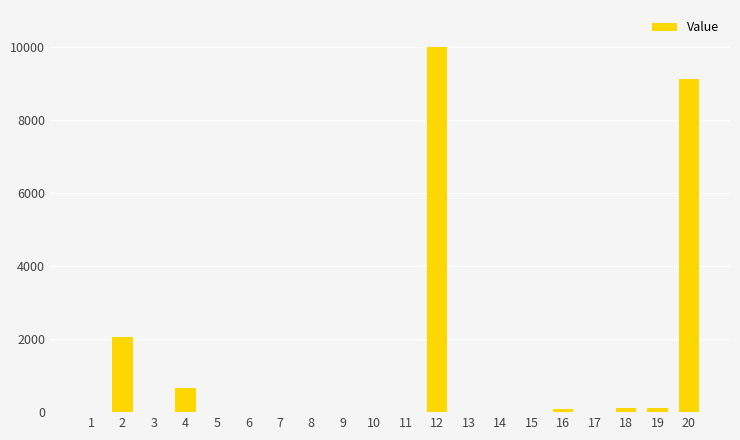

What is the maximum value shown in the chart?

10000